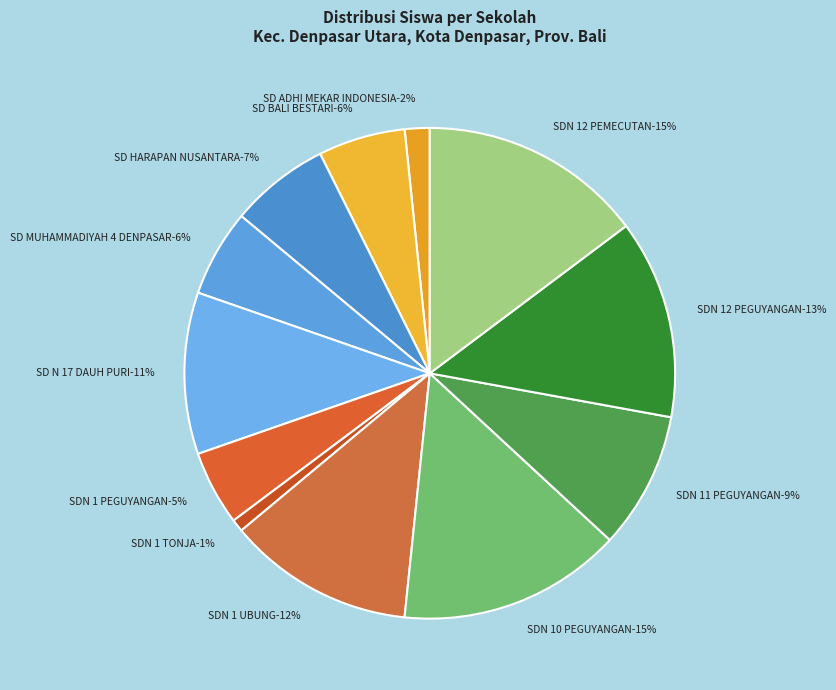

Does any single category account for the majority?

No